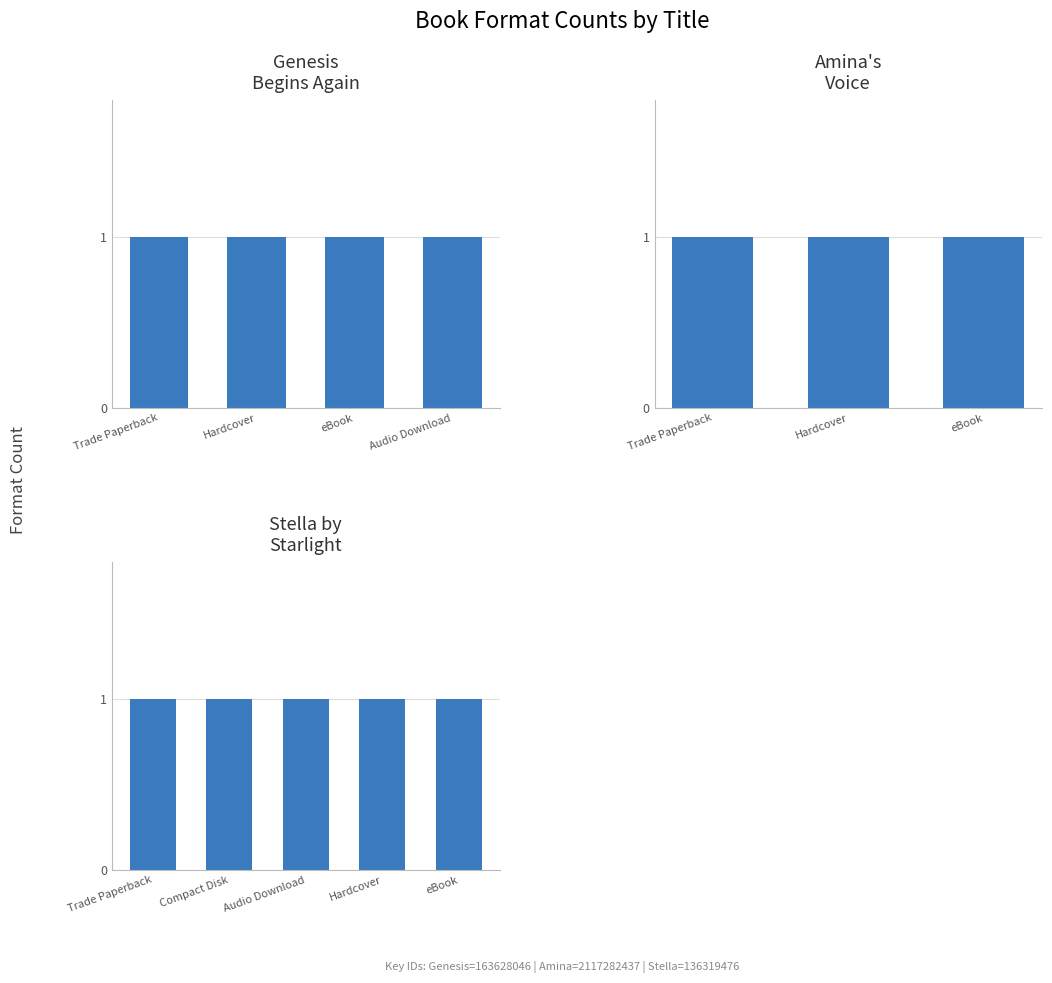

Which has a higher value, Amina's Voice or Stella by Starlight?

Amina's Voice